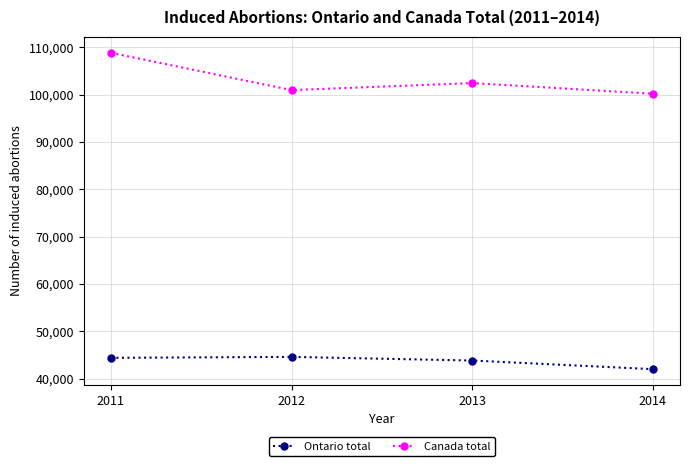

Read the Ontario total value at 2014, to the nearest 10.

42040